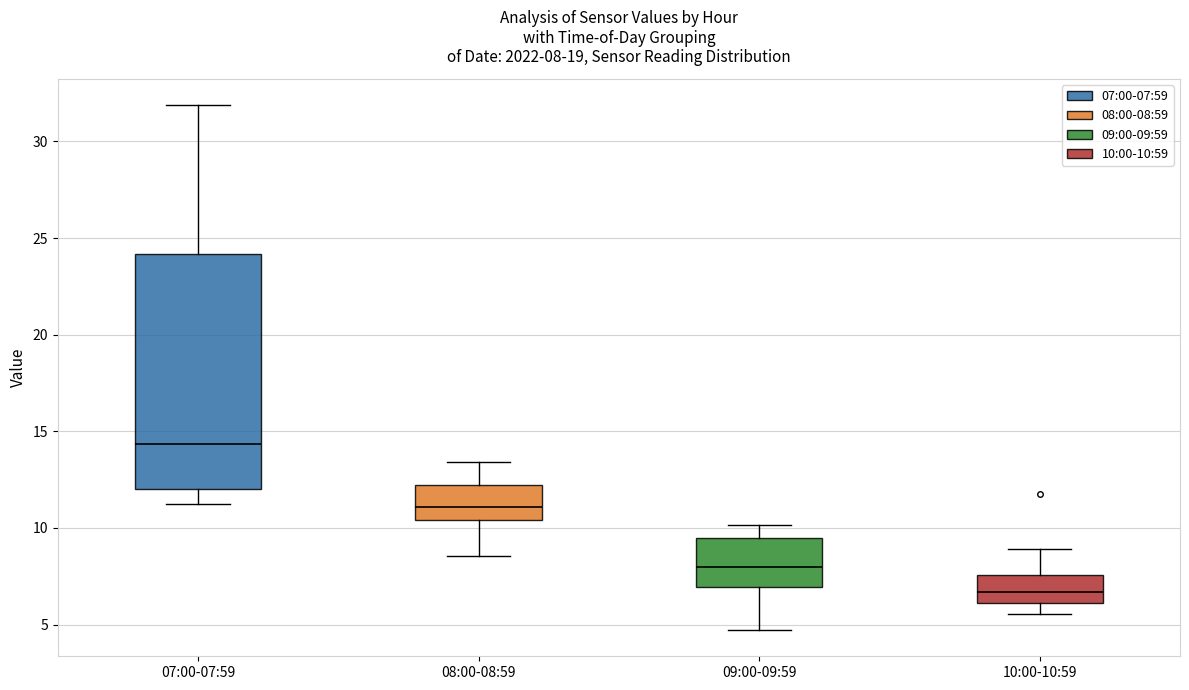

Comparing the boxes themselves (not the whiskers), which one is the tallest?

07:00-07:59